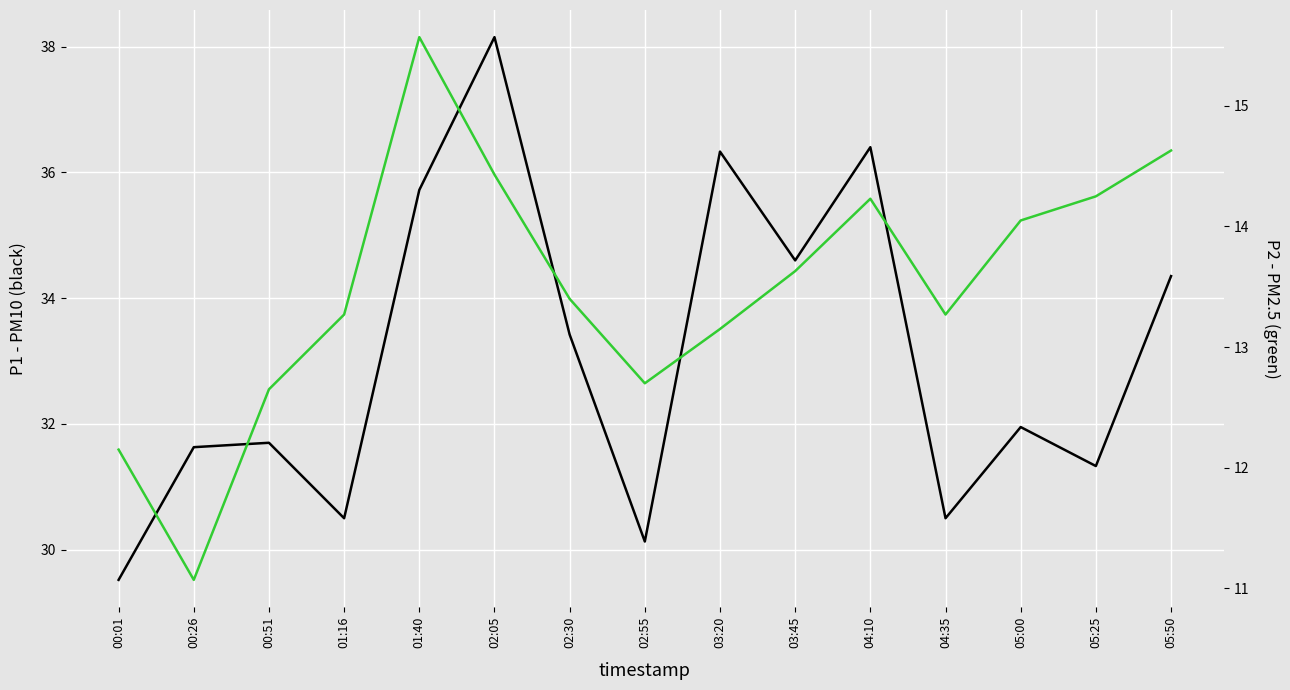

What is the maximum value for P1?

38.1